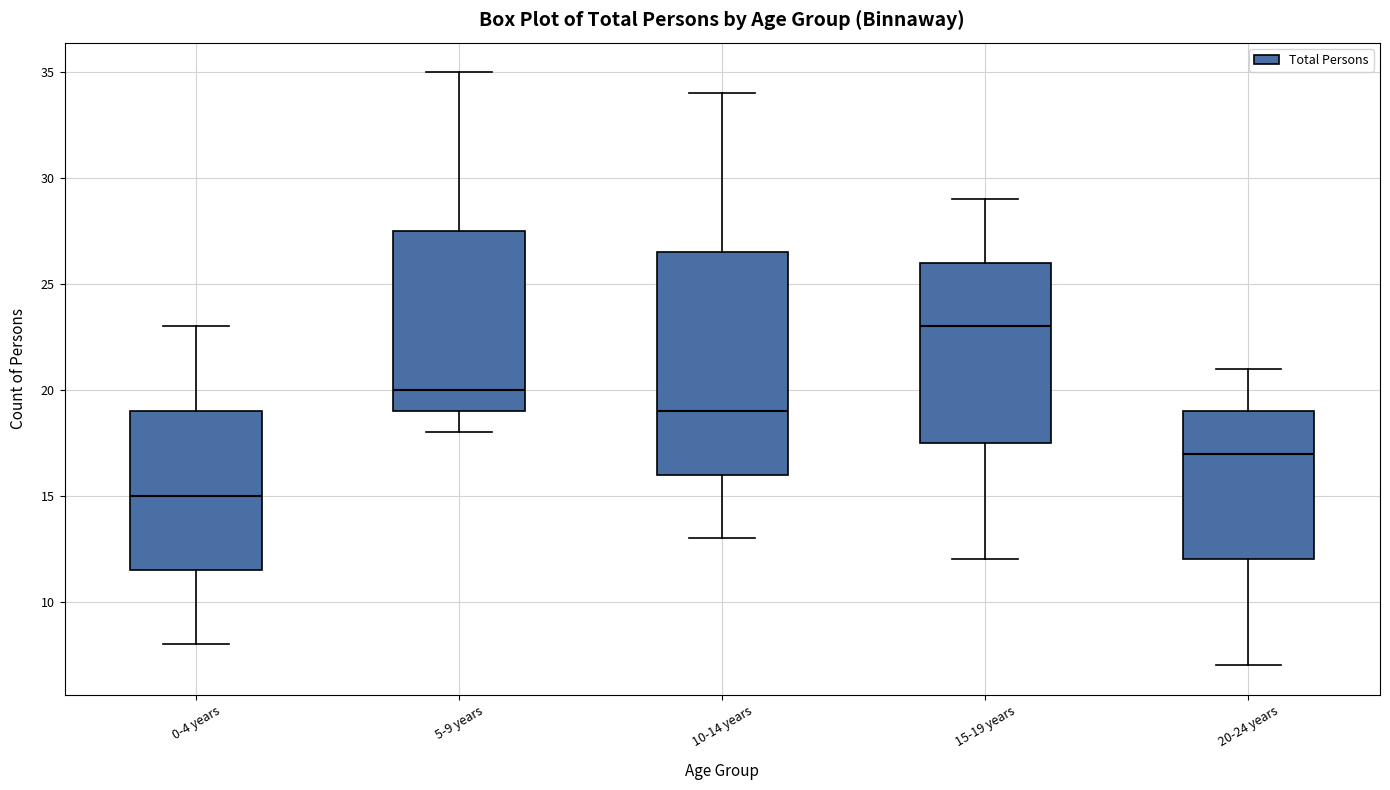

Which box has the lowest median line?

0-4 years